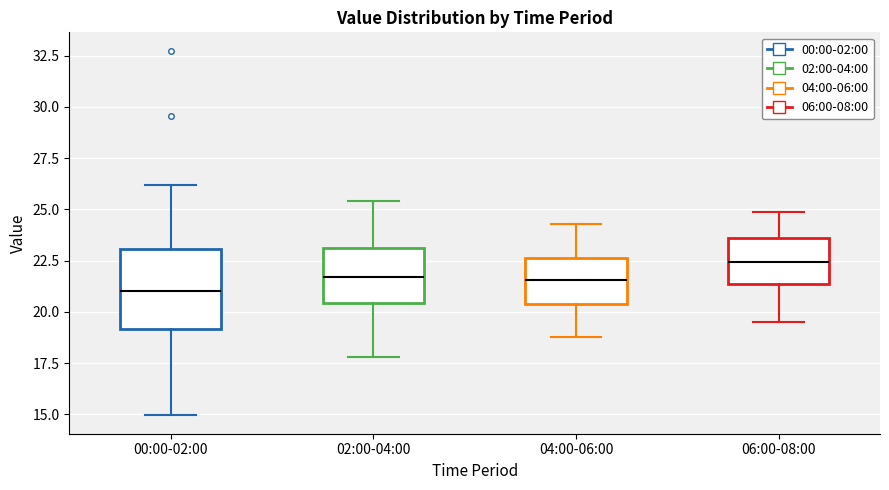

Where does the upper whisker of the box for 04:00-06:00 end on the y-axis? The values are not printed on the chart, so give them approximately, as read against the axis.

24.5